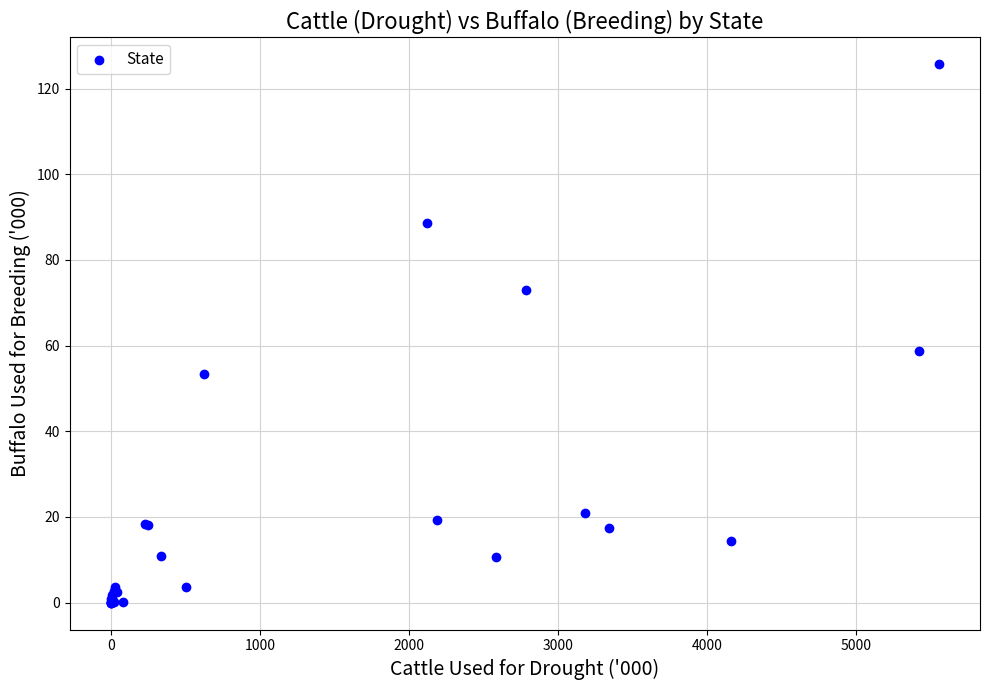

What Y value in the scatter plot is closest to 62?

58.8